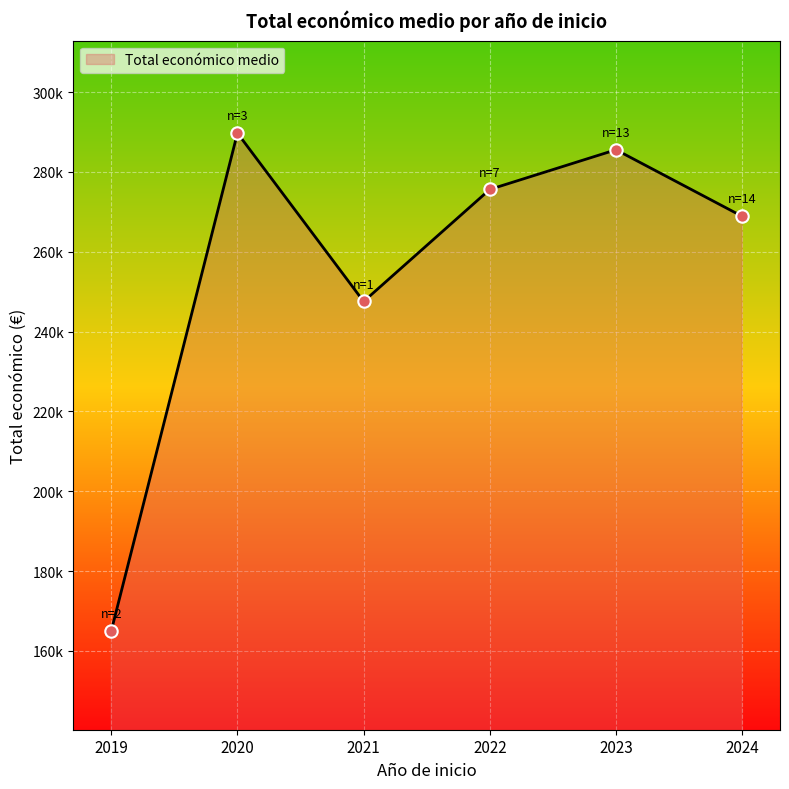

Is this an area chart (filled region under the line)?

Yes